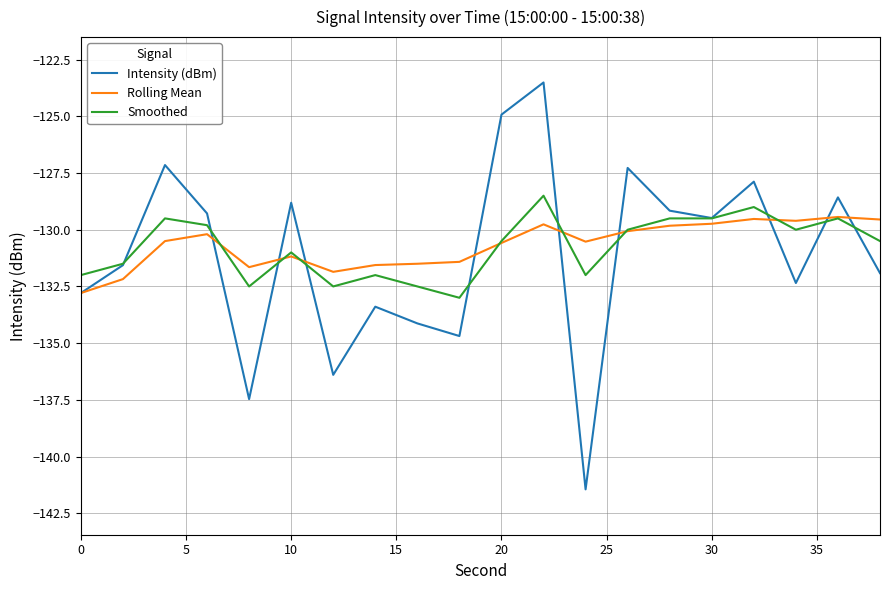

Which series has the widest spread of values?

Intensity (dBm)